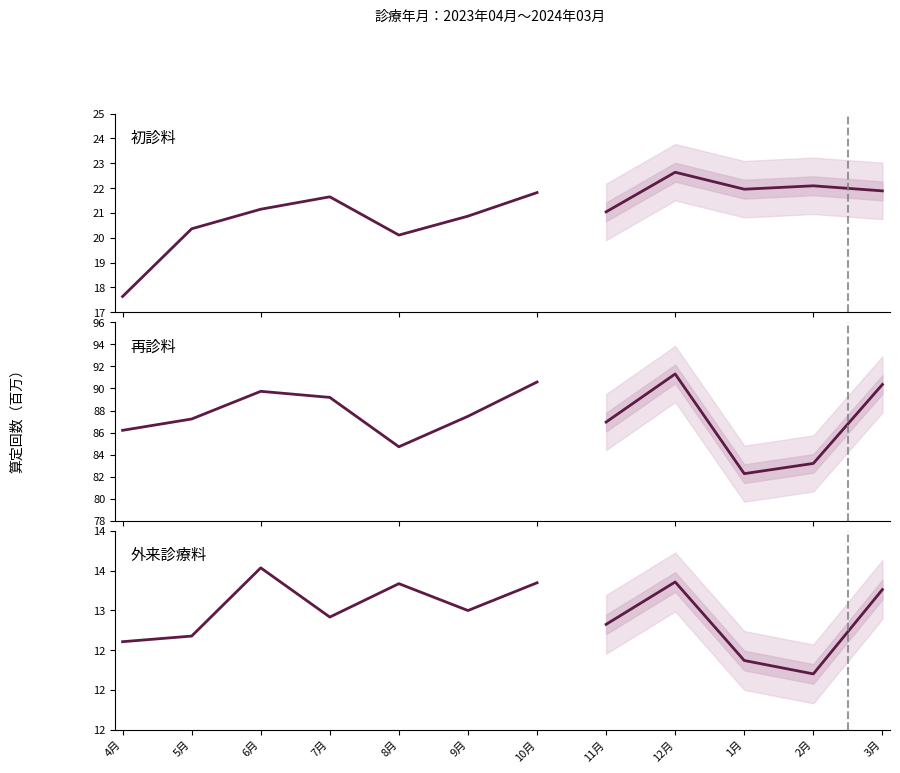

What are all the series names shown in the legend?

初診料, 再診料, 外来診療料